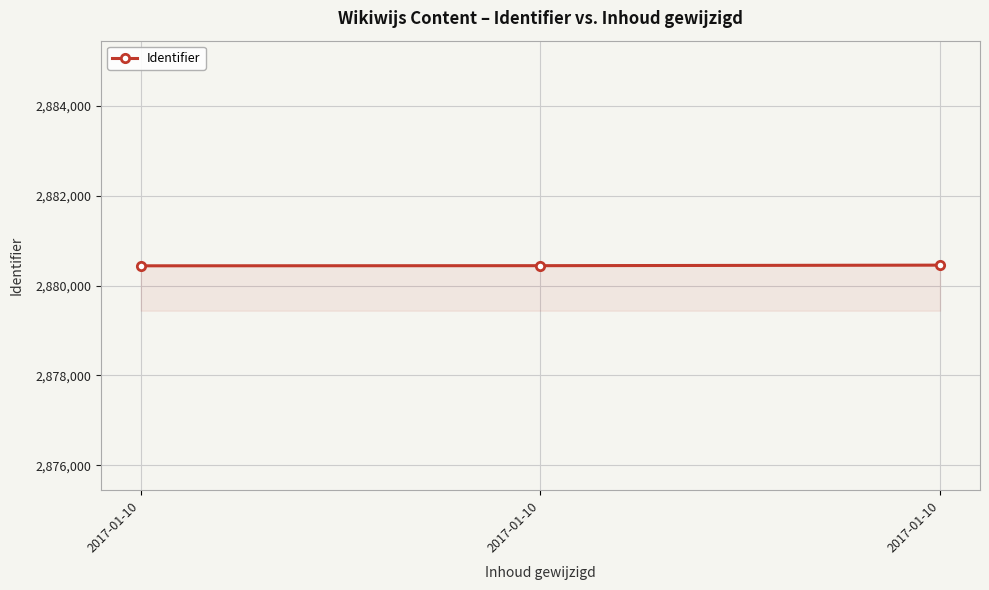

Does the chart have visible grid lines?

Yes